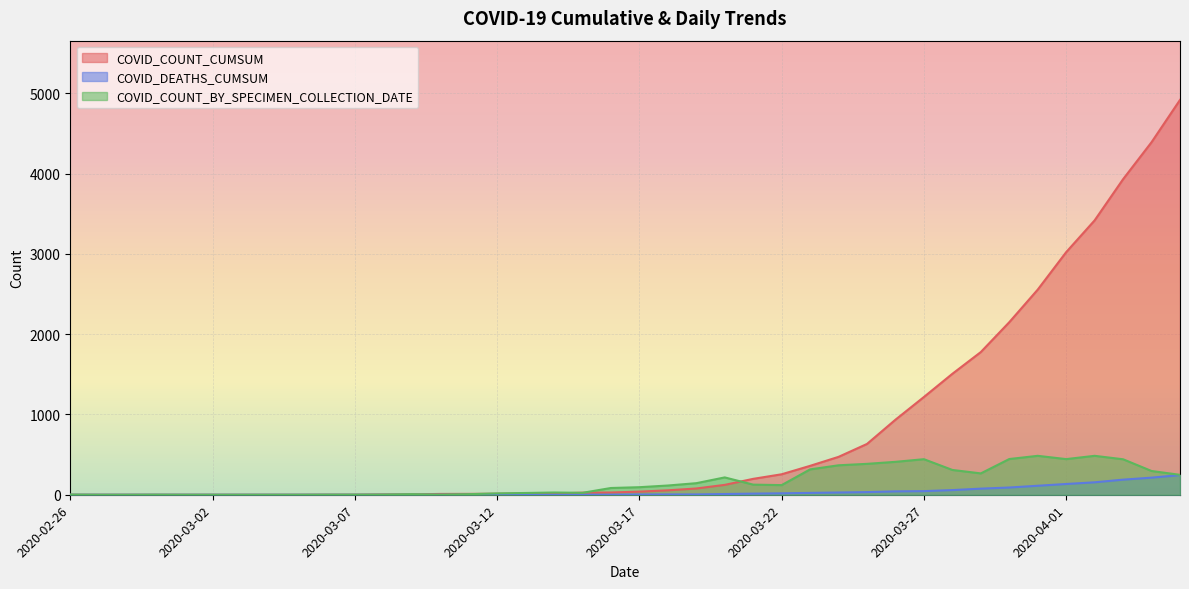

At which label does COVID_DEATHS_CUMSUM reach its minimum?

2020-02-26